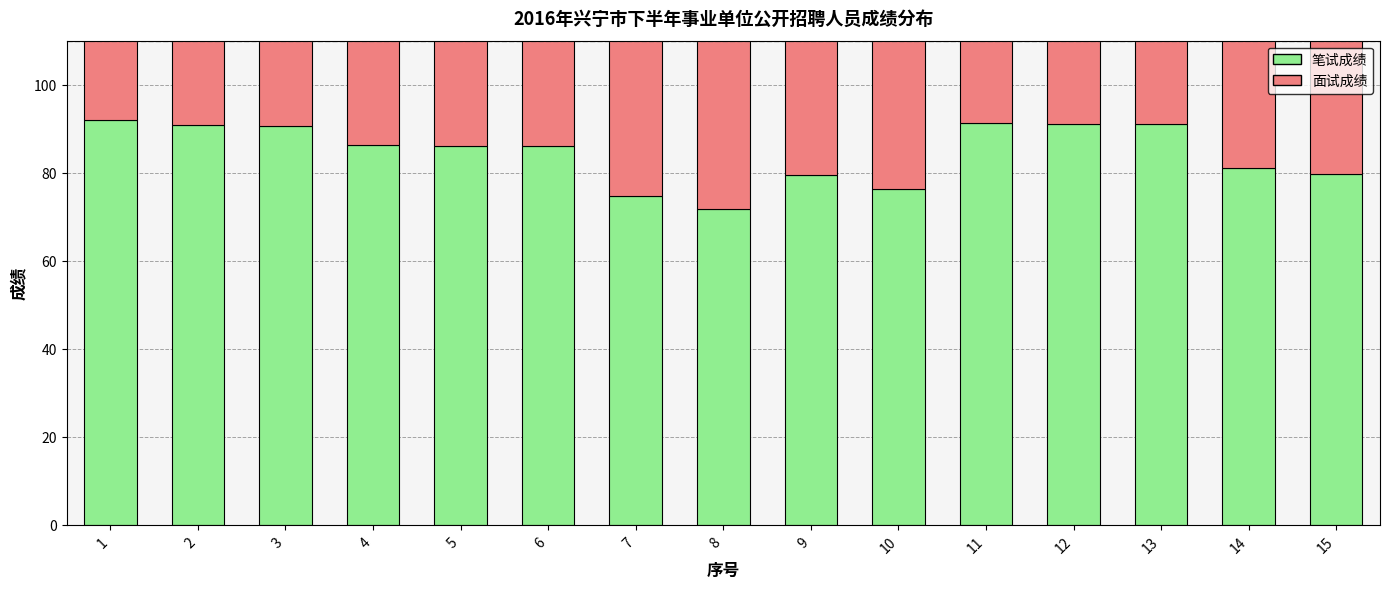

What are all the series names shown in the legend?

笔试成绩, 面试成绩